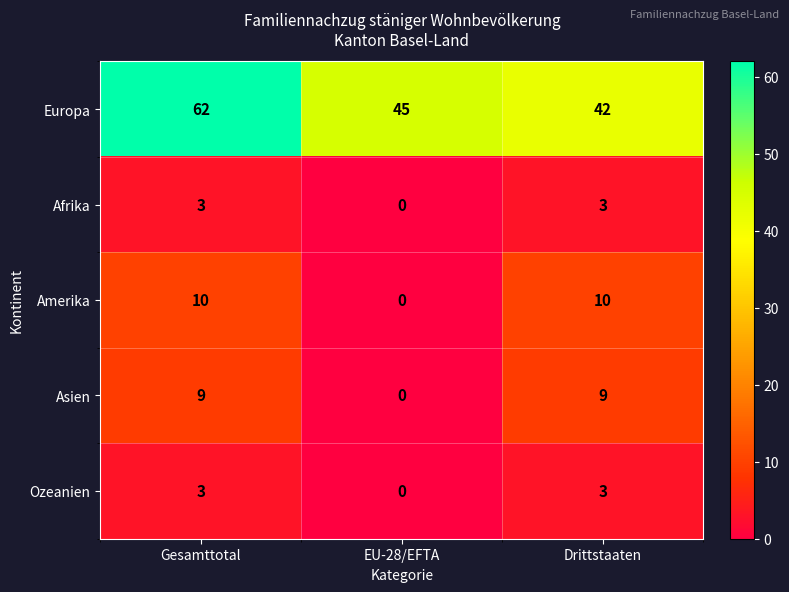

What is the difference between the Europa values at EU-28/EFTA and Drittstaaten?

3